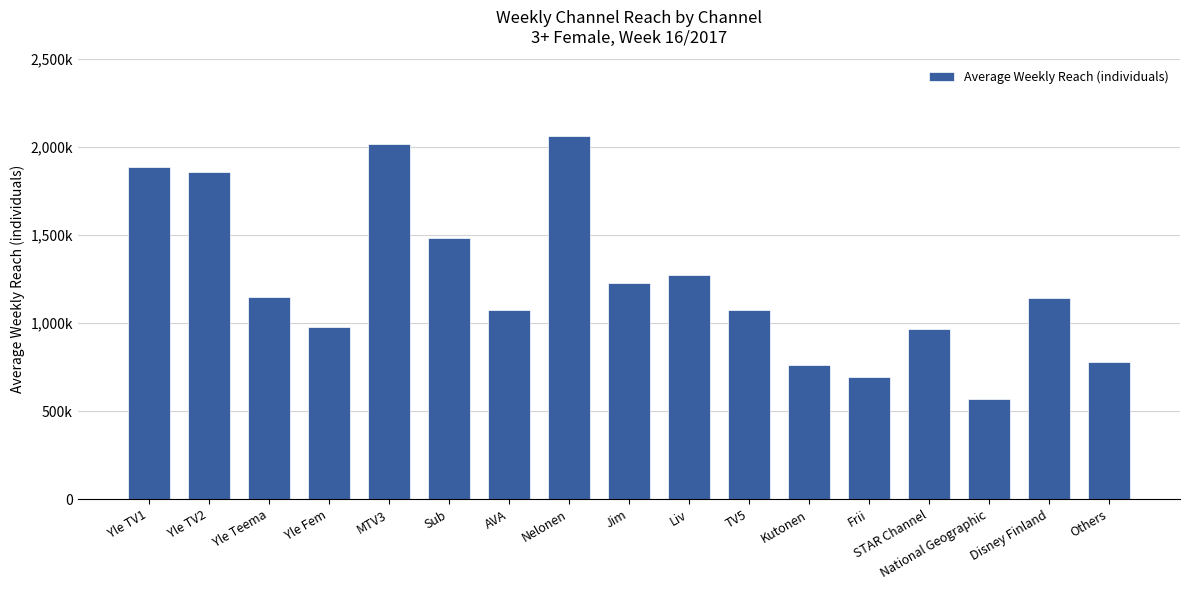

Where is the data nearest to the value 1317500?

Liv